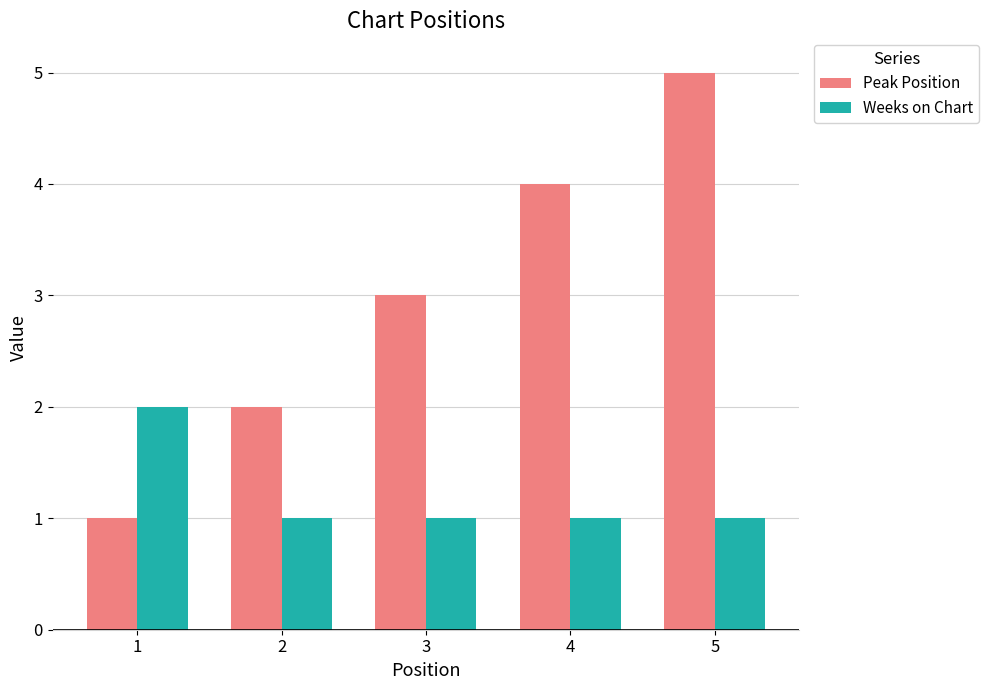

What is the sum of all Weeks on Chart values?

6